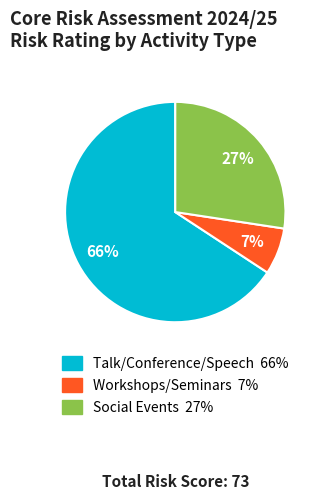

To the nearest percent, what is the average slice percentage?

33%